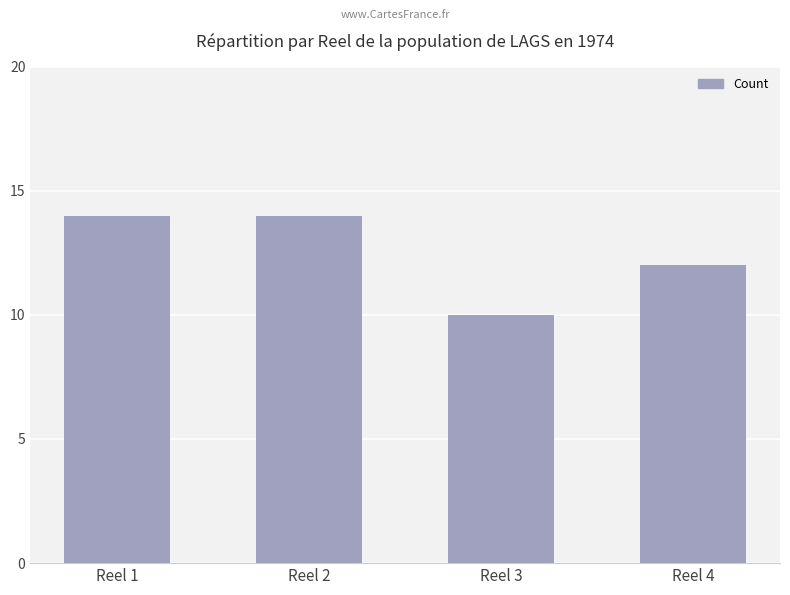

What is the difference between the maximum and minimum values?

4